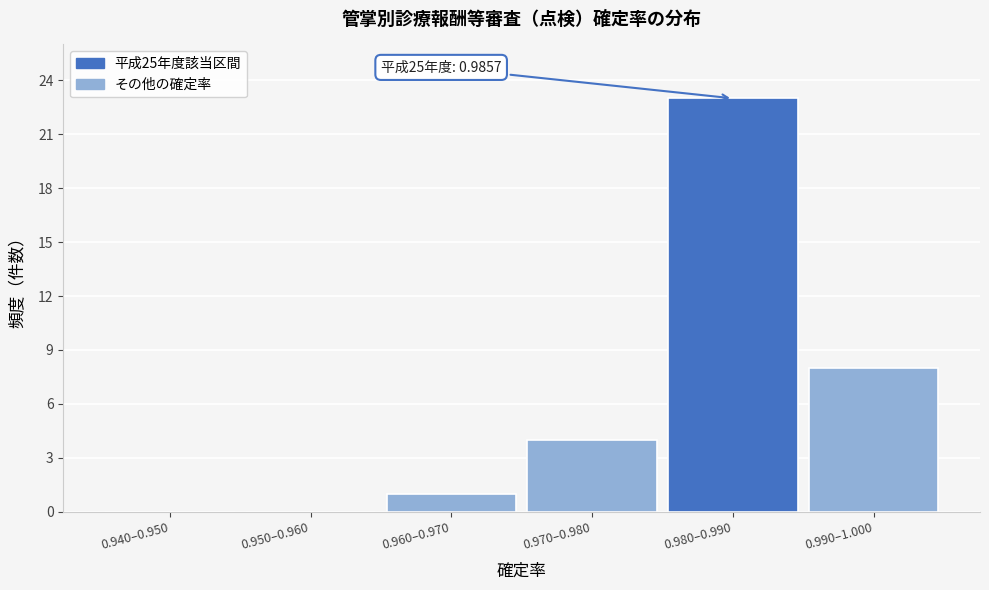

Reading right to left, extract all data points from this chart.

0.990–1.000=8	0.980–0.990=23	0.970–0.980=4	0.960–0.970=1	0.950–0.960=0	0.940–0.950=0